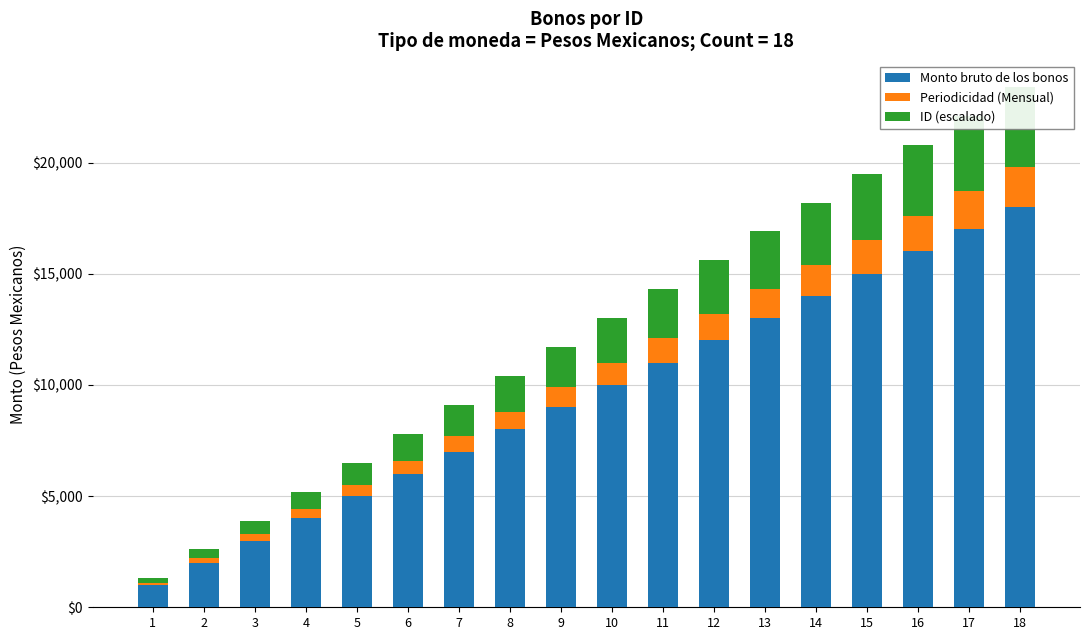

Between 9 and 13, which is larger?

13